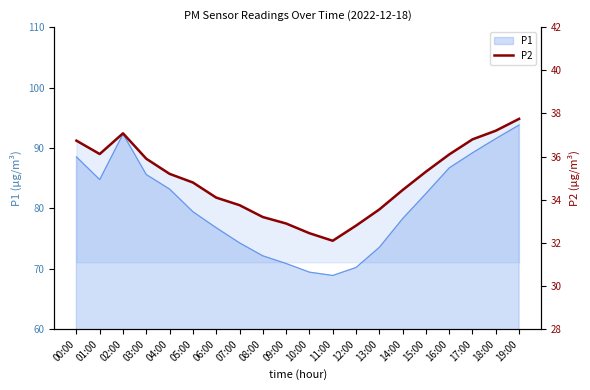

At which label is the value closest to 34?

06:00